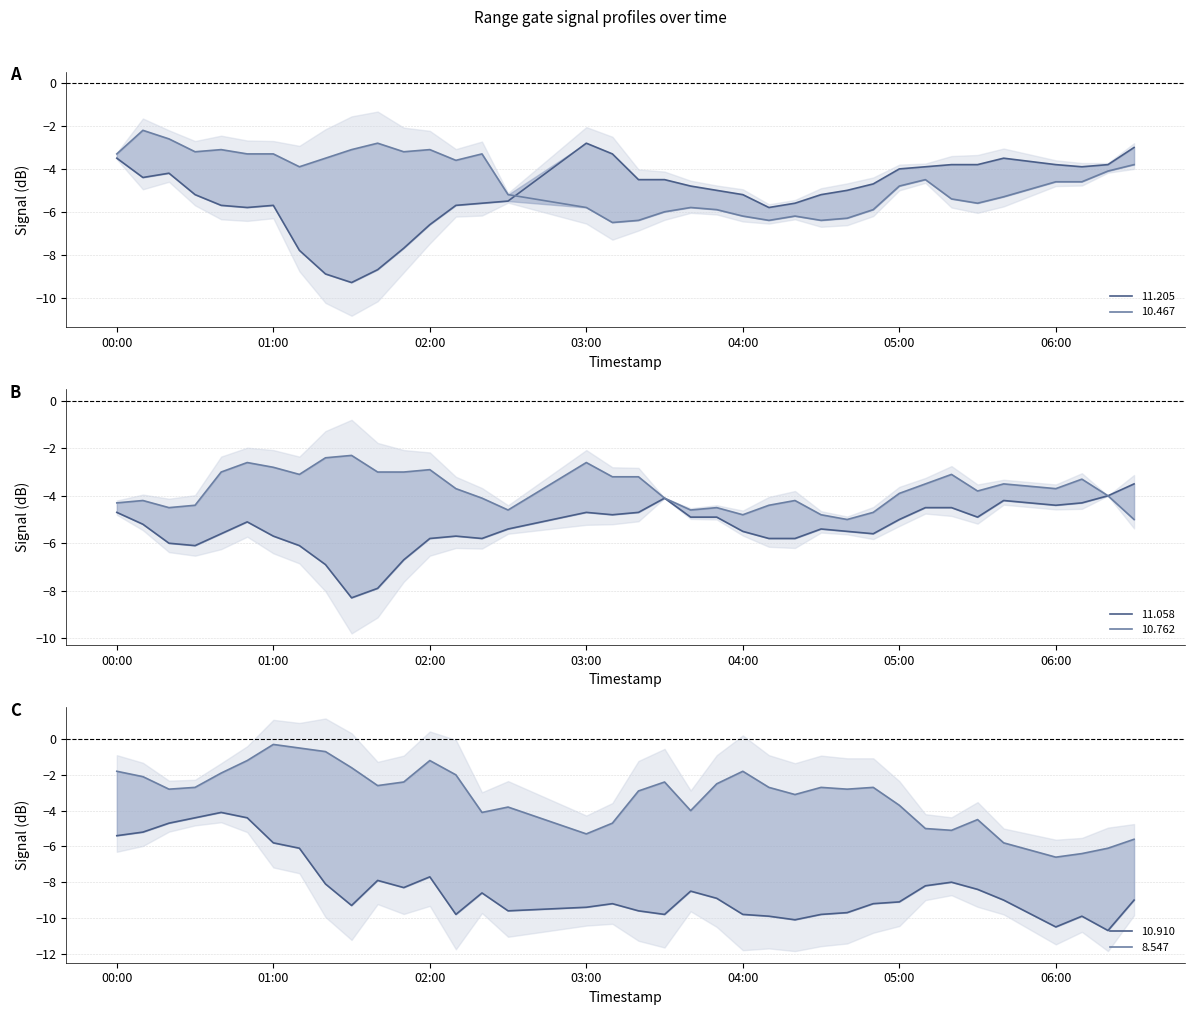

Is this an area chart (filled region under the line)?

No